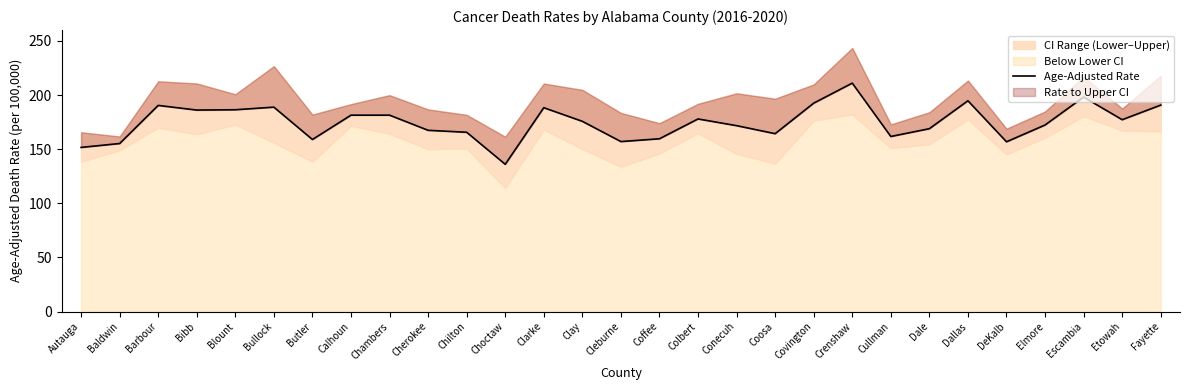

Between Butler and Autauga, which is larger?

Butler